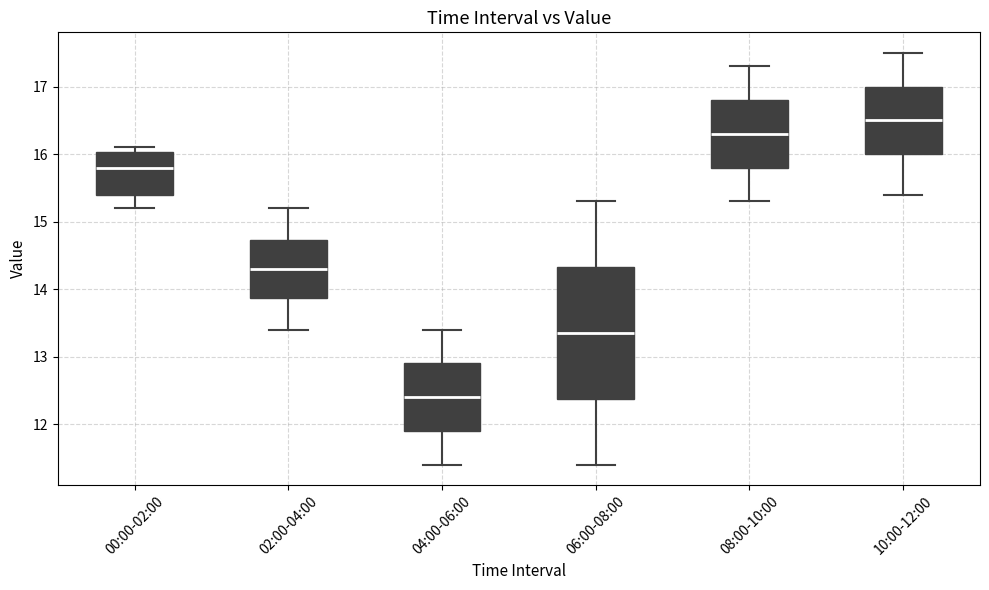

Reading left to right, transcribe this box plot: for each box, give where its median line is, the range the box spans, and where its two whiskers end, as read against the y-axis. The values are not printed on the chart, so give them approximately, as read against the axis.

00:00-02:00: median 15.8, box 15.4 to 16.0, whiskers 15.2 to 16.1
02:00-04:00: median 14.3, box 13.9 to 14.7, whiskers 13.4 to 15.2
04:00-06:00: median 12.4, box 11.9 to 12.9, whiskers 11.4 to 13.4
06:00-08:00: median 13.4, box 12.4 to 14.3, whiskers 11.4 to 15.3
08:00-10:00: median 16.3, box 15.8 to 16.8, whiskers 15.3 to 17.3
10:00-12:00: median 16.5, box 16.0 to 17.0, whiskers 15.4 to 17.5